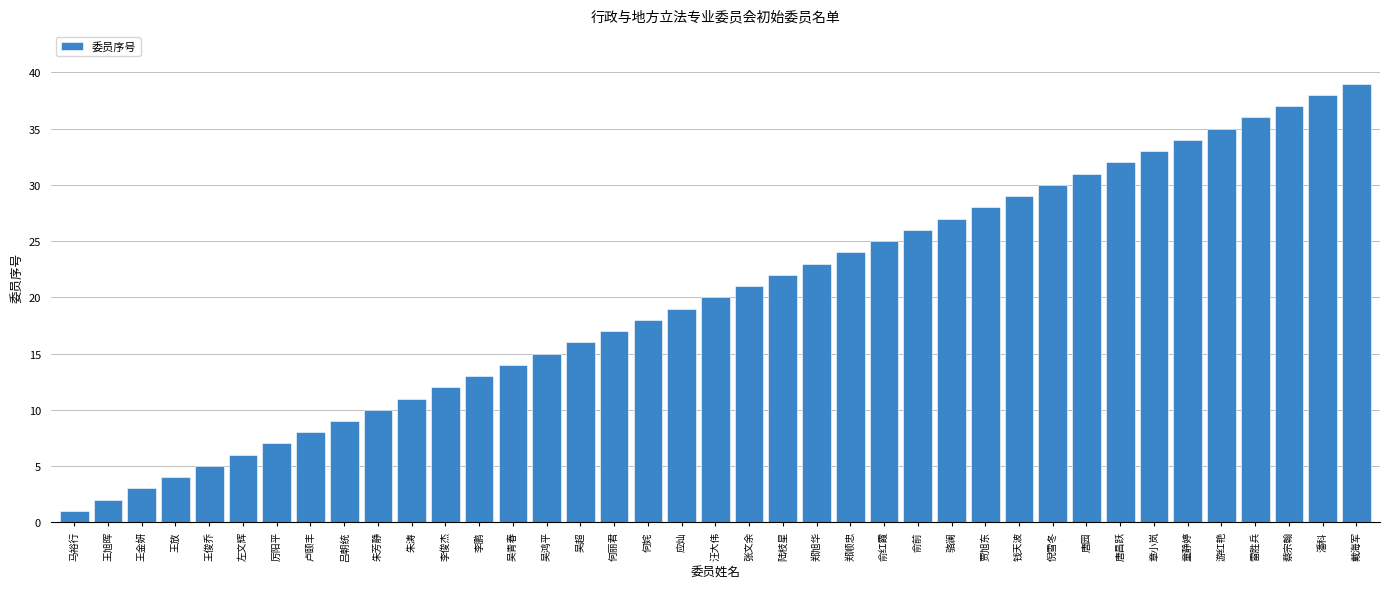

The chart shows a value of 22 at 陆枝星. True or false?

True